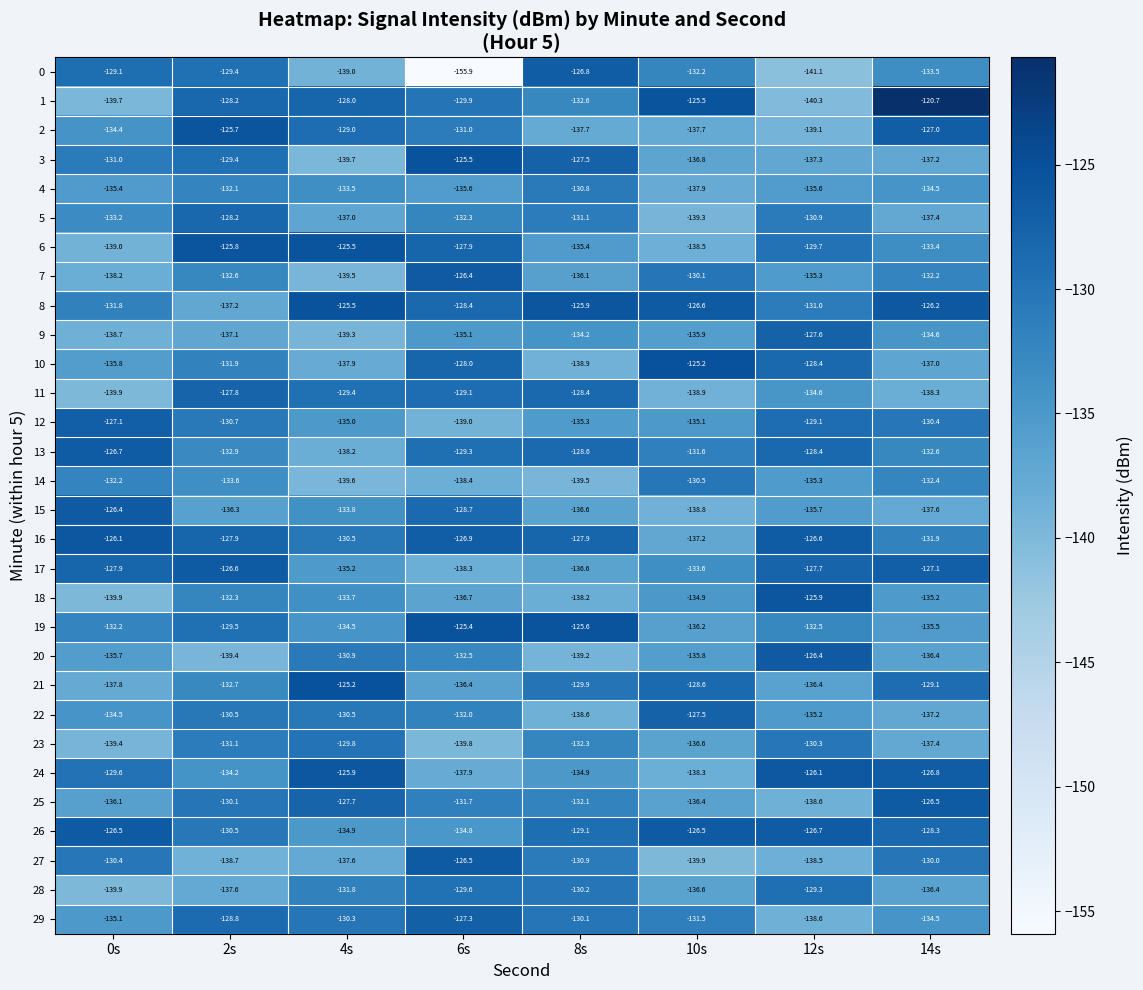

What is the sum of all 10 values?

-1063.1